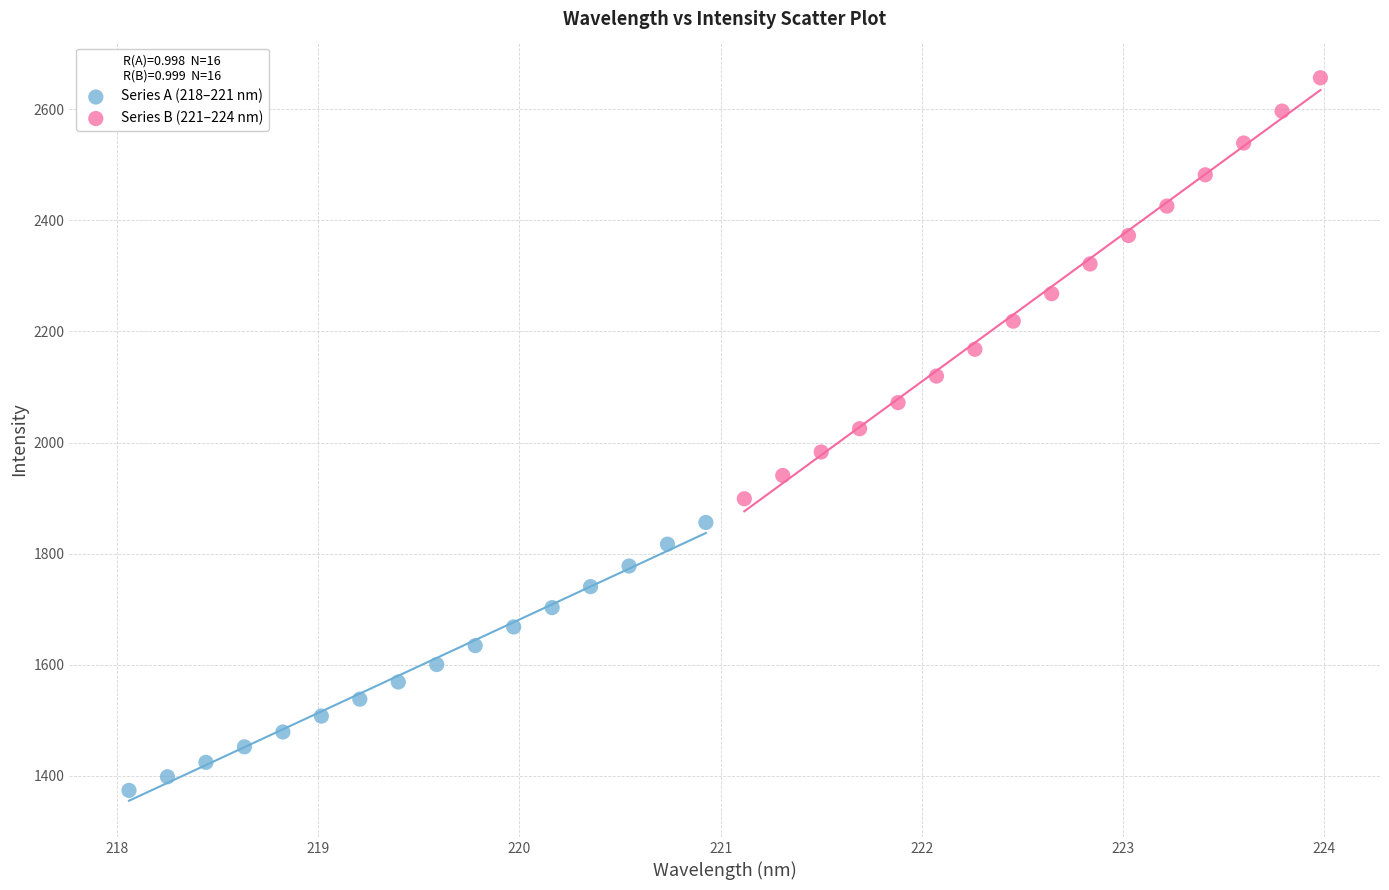

Which series contains the lowest Y value?

Series A (218–221 nm)